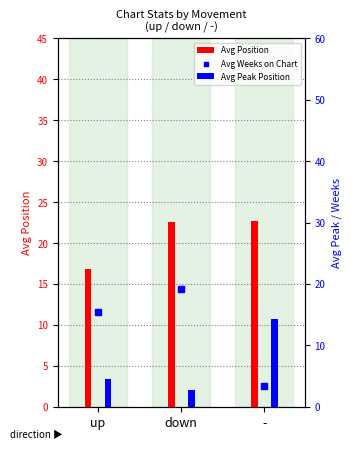

At how many categories does at least one series exceed 5?

3